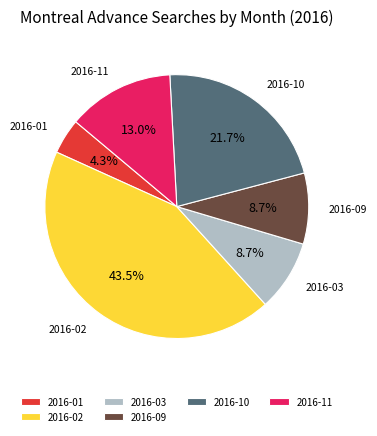

To the nearest percent, what is the difference between the largest and smallest slice percentages?

39%